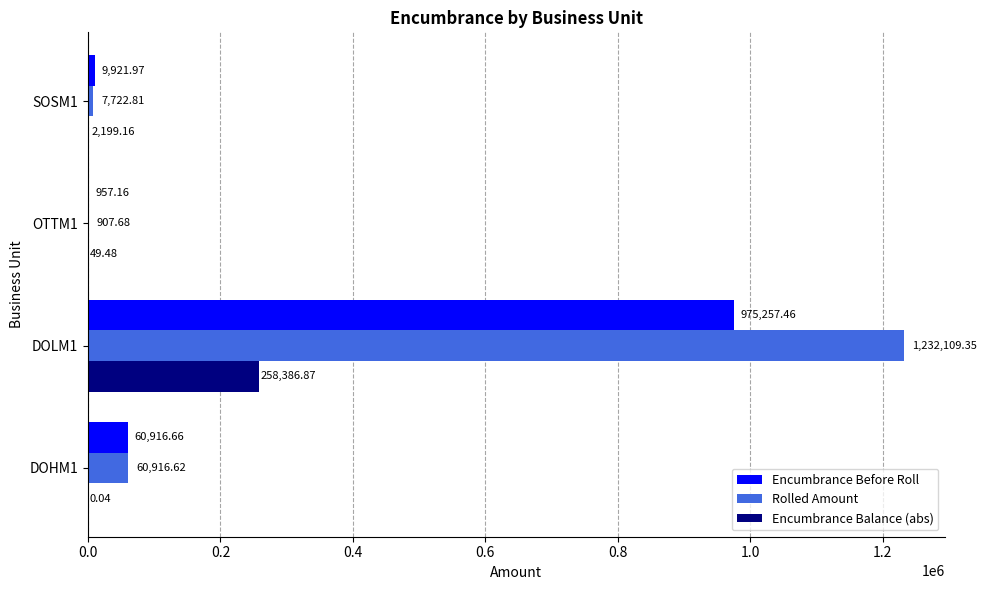

What is the total value across all series at DOHM1?

121833.3